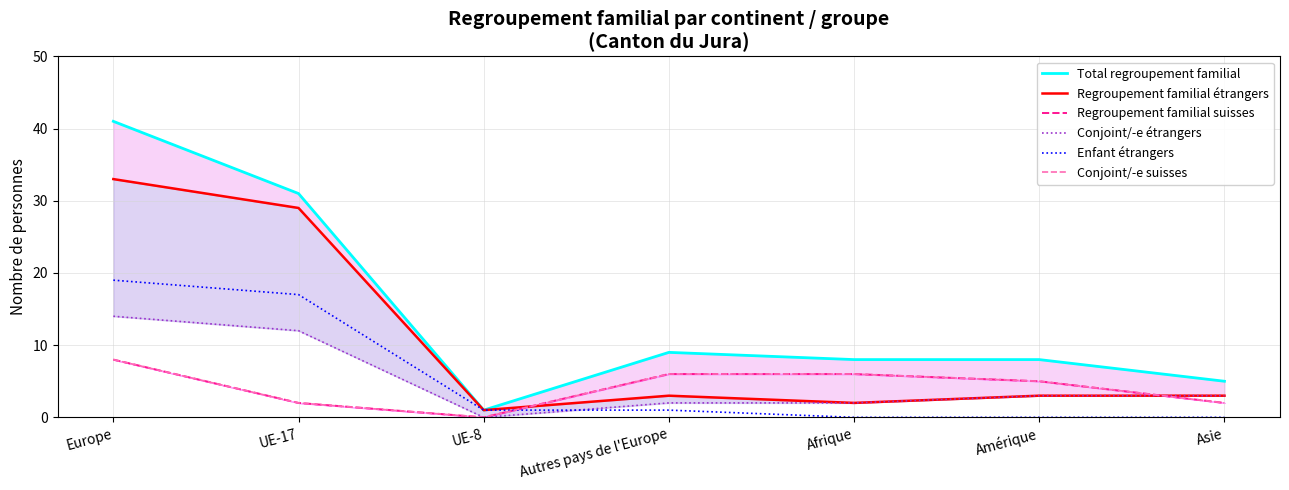

At how many categories does at least one series exceed 17?

2